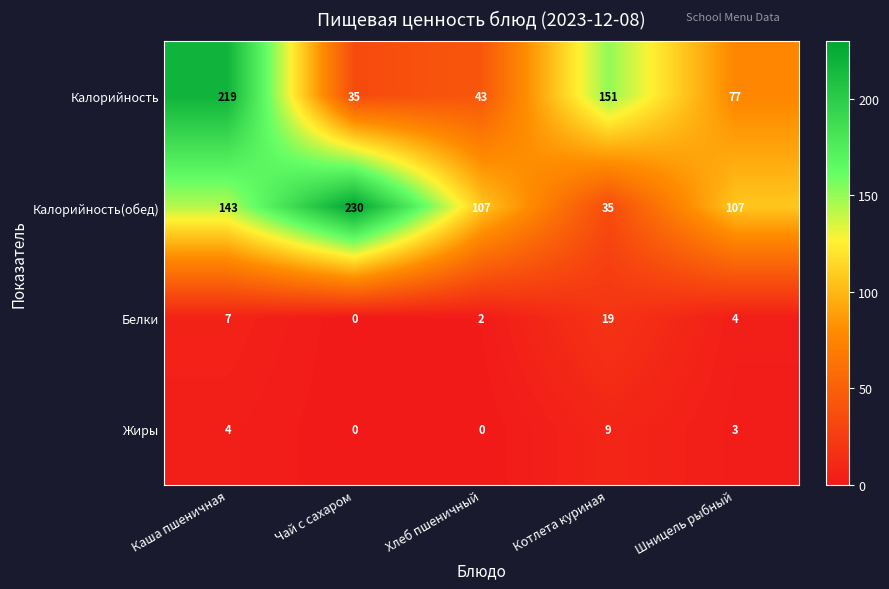

Which category has the highest value in the Калорийность(обед) series?

Чай с сахаром